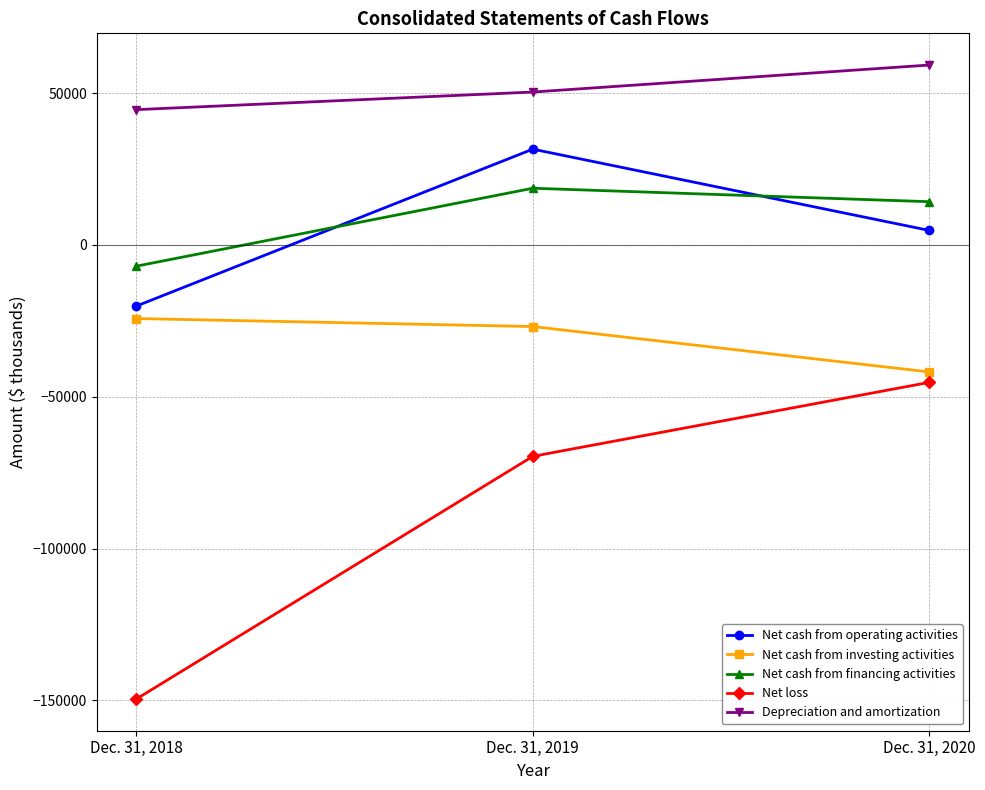

What is the maximum value for Depreciation and amortization?

59293